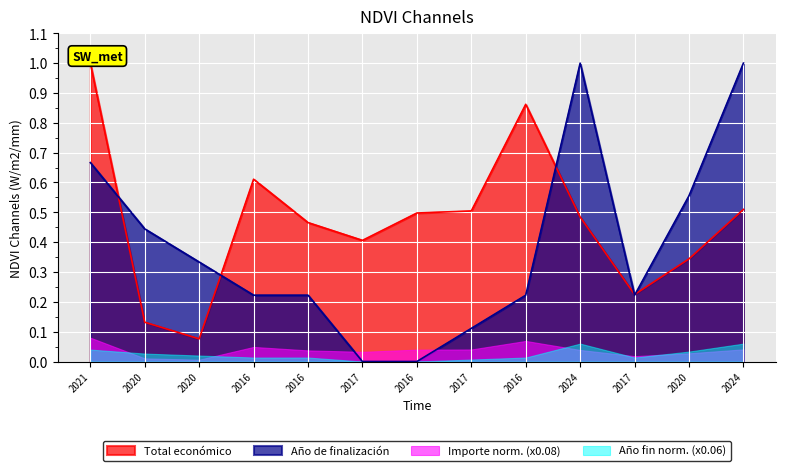

True or false: Año de finalización has a value of 0.0 at 2016.

True